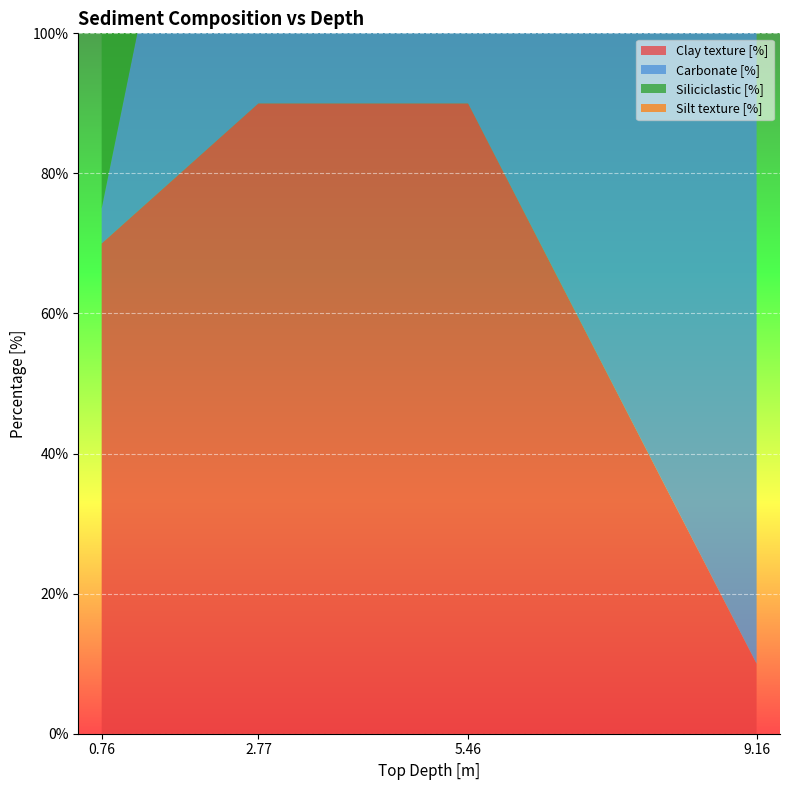

Reading left to right, list all the values displayed in this chart.

Clay texture [%]: 0.76=70	2.77=90	5.46=90	9.16=10
Carbonate [%]: 0.76=5	2.77=95	5.46=80	9.16=95
Siliciclastic [%]: 0.76=95	2.77=5	5.46=20	9.16=5
Silt texture [%]: 0.76=30	2.77=10	5.46=10	9.16=10